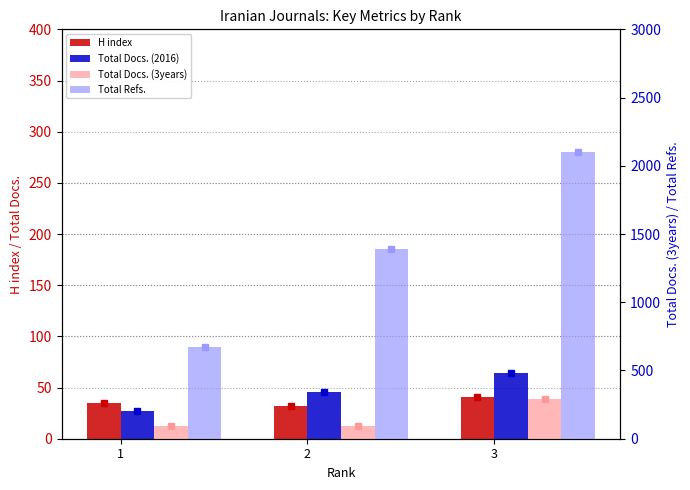

True or false: H index has a value of 32 at 2.

True